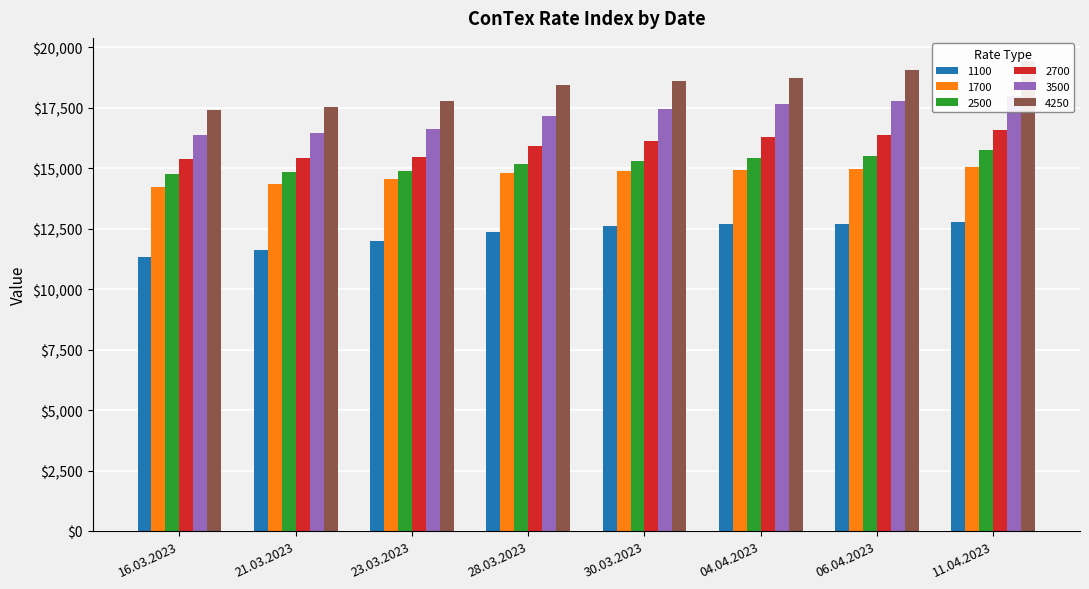

What is the approximate value of 1700 at 23.03.2023, to the nearest 50?

14550